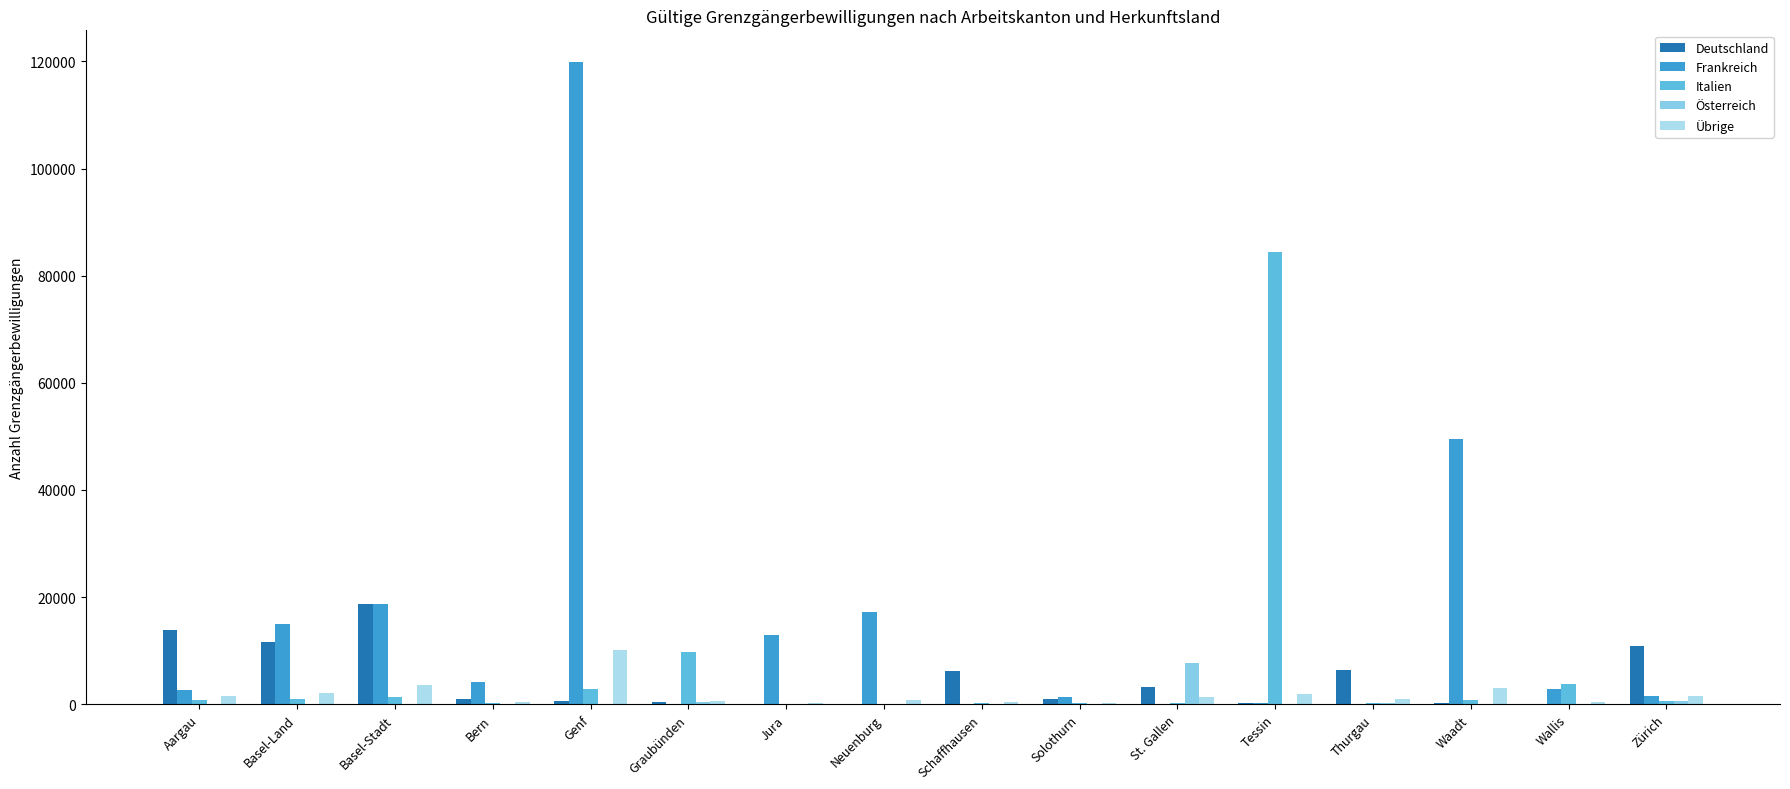

What is the maximum value shown in the chart?

119798